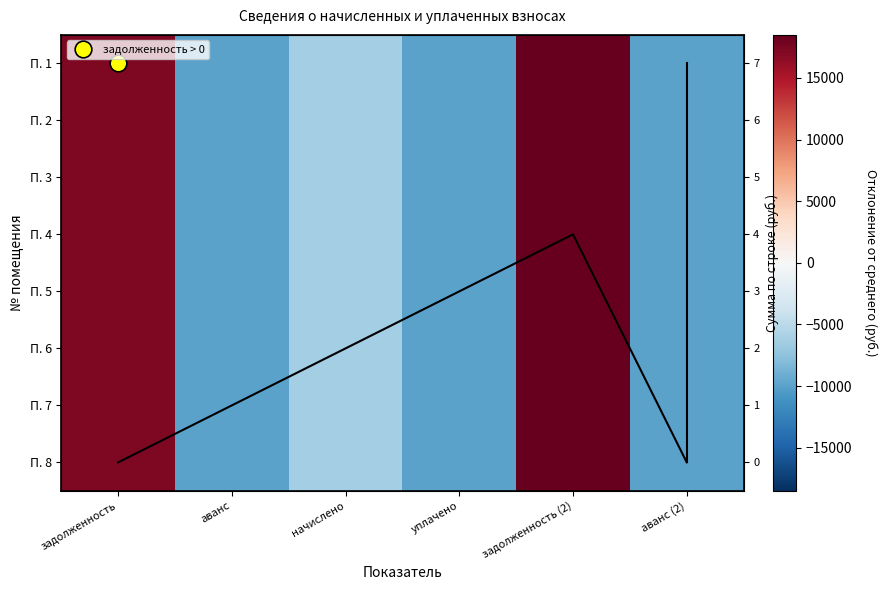

At which label does П. 8 reach its minimum?

аванс